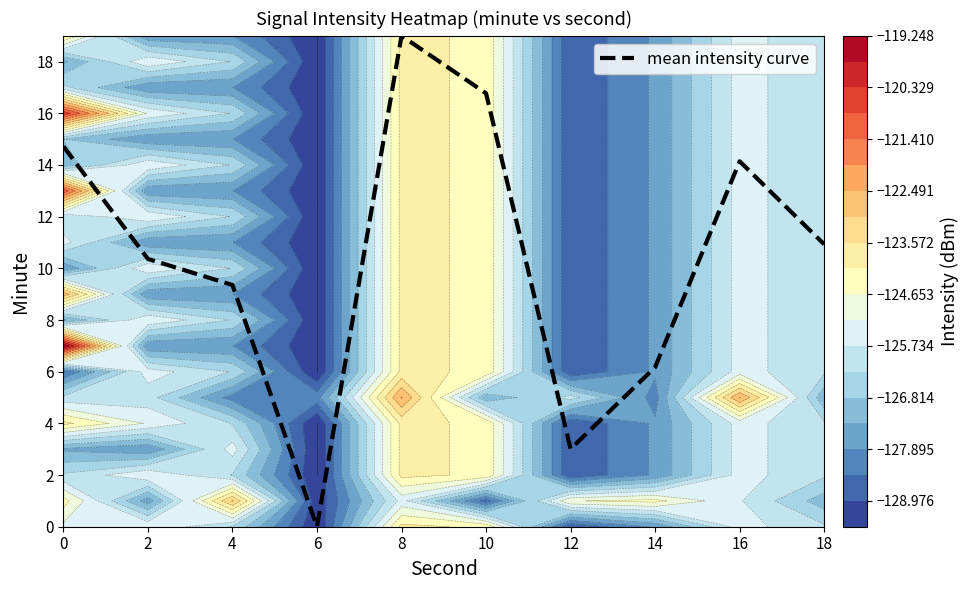

What is the difference between the values at 6 and 2?

10.4